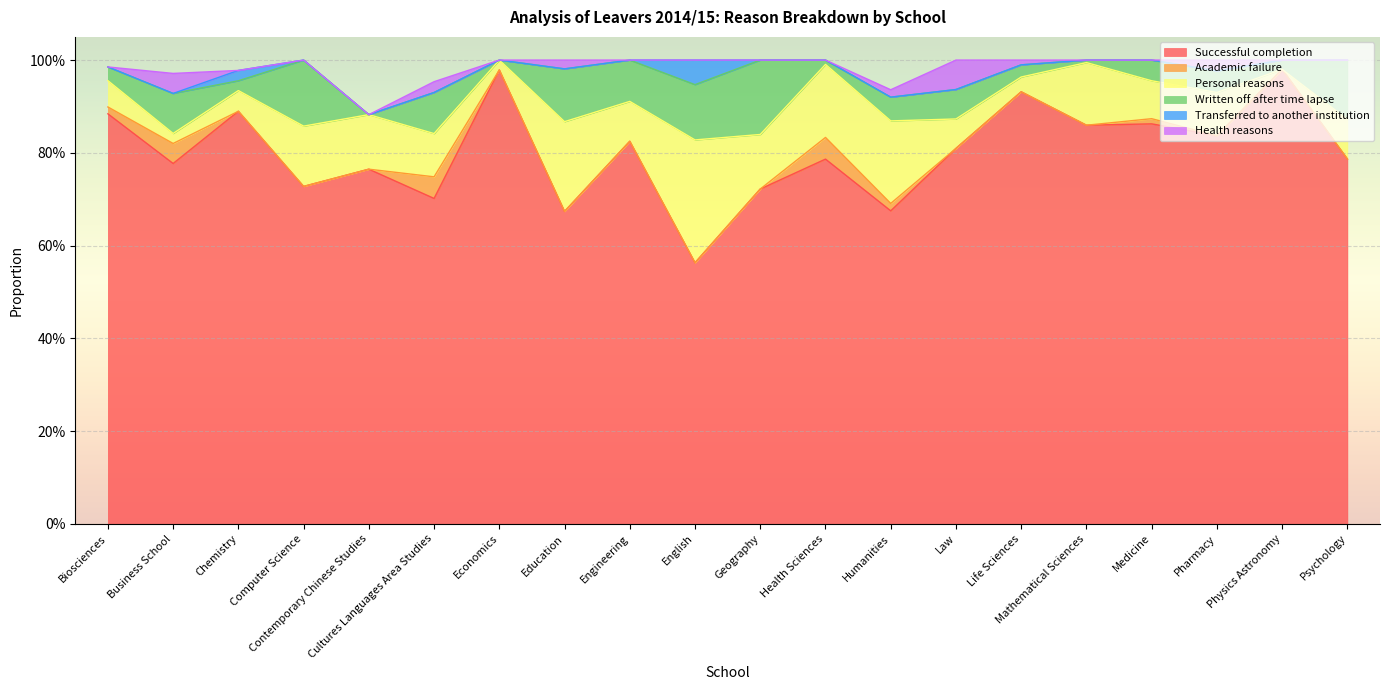

True or false: Transferred to another institution has more than 1 interior local peaks.

True